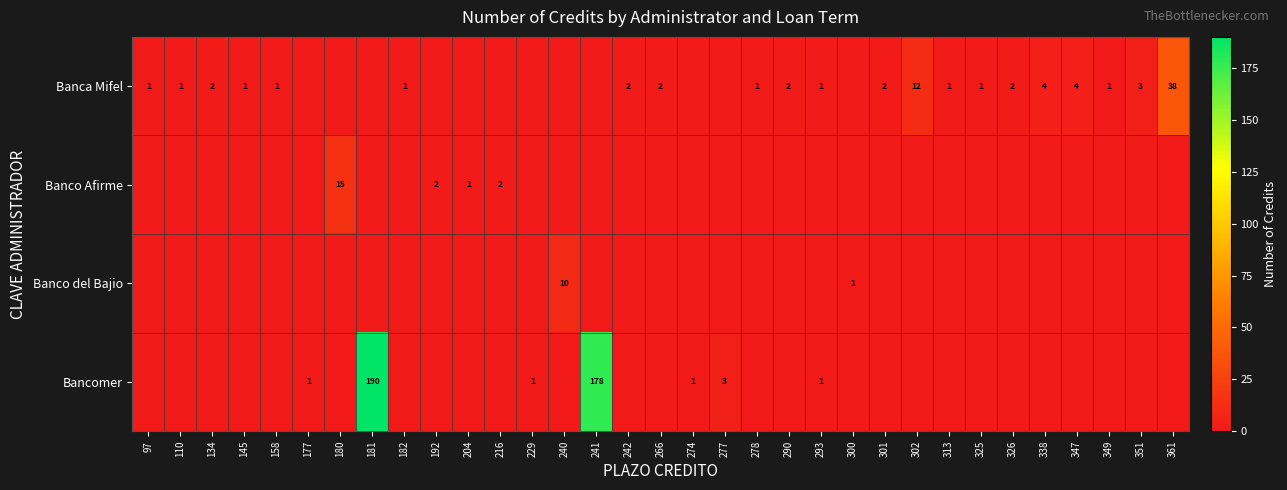

What is the total value across all series at 158?

1